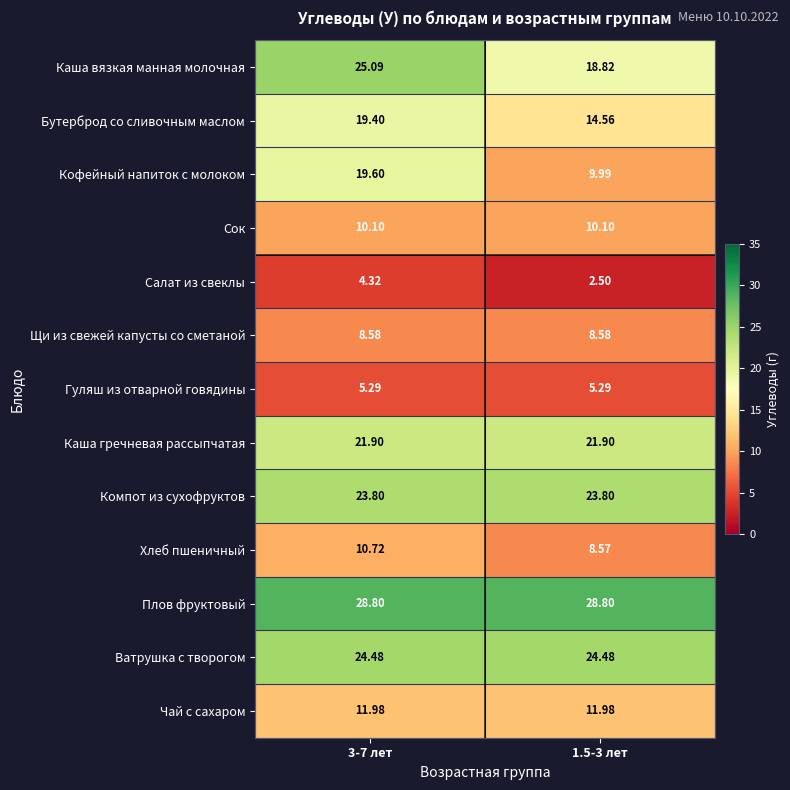

At which category is the sum across all series the highest?

3-7 лет